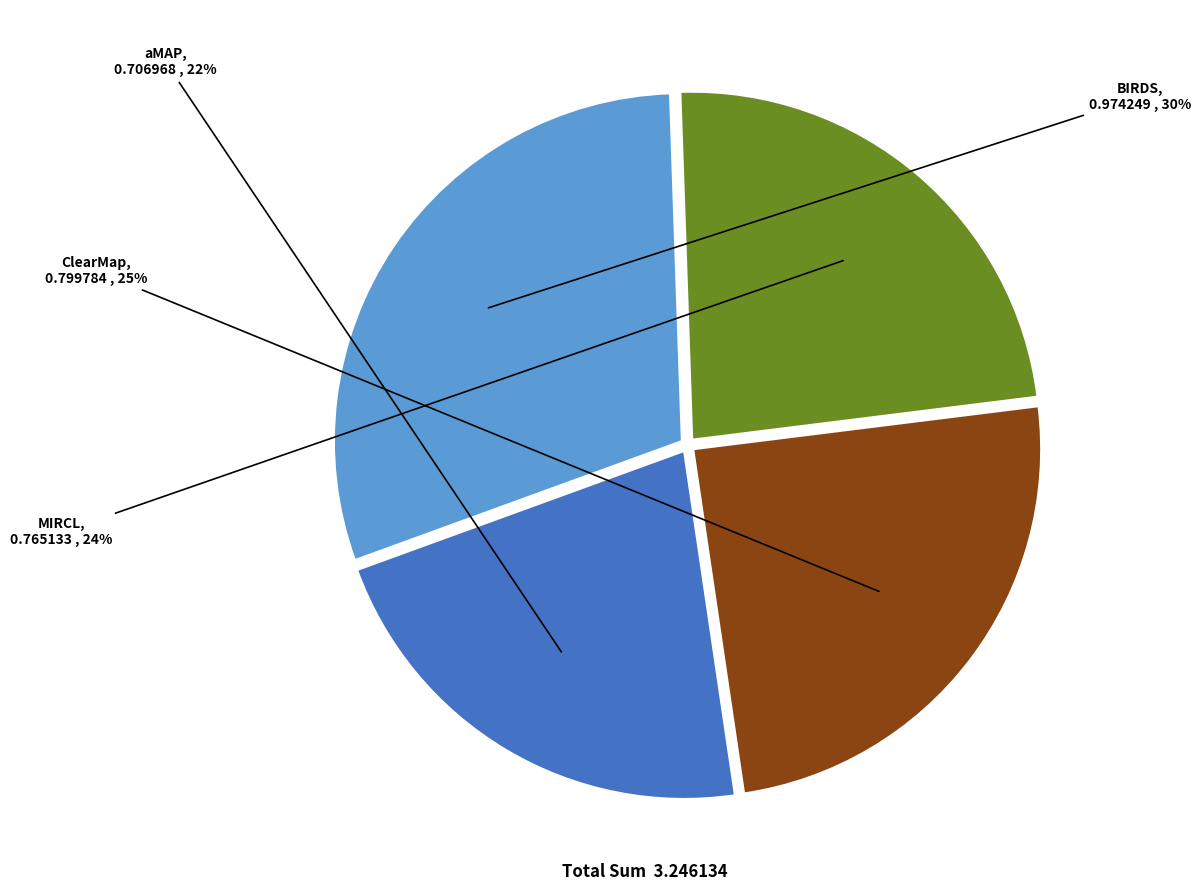

Does any single category account for the majority?

No